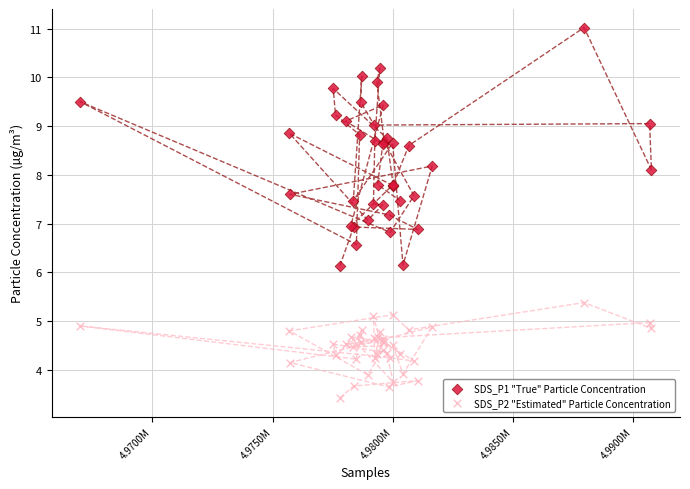

Which series has the widest spread of Y values?

SDS_P1 "True" Particle Concentration